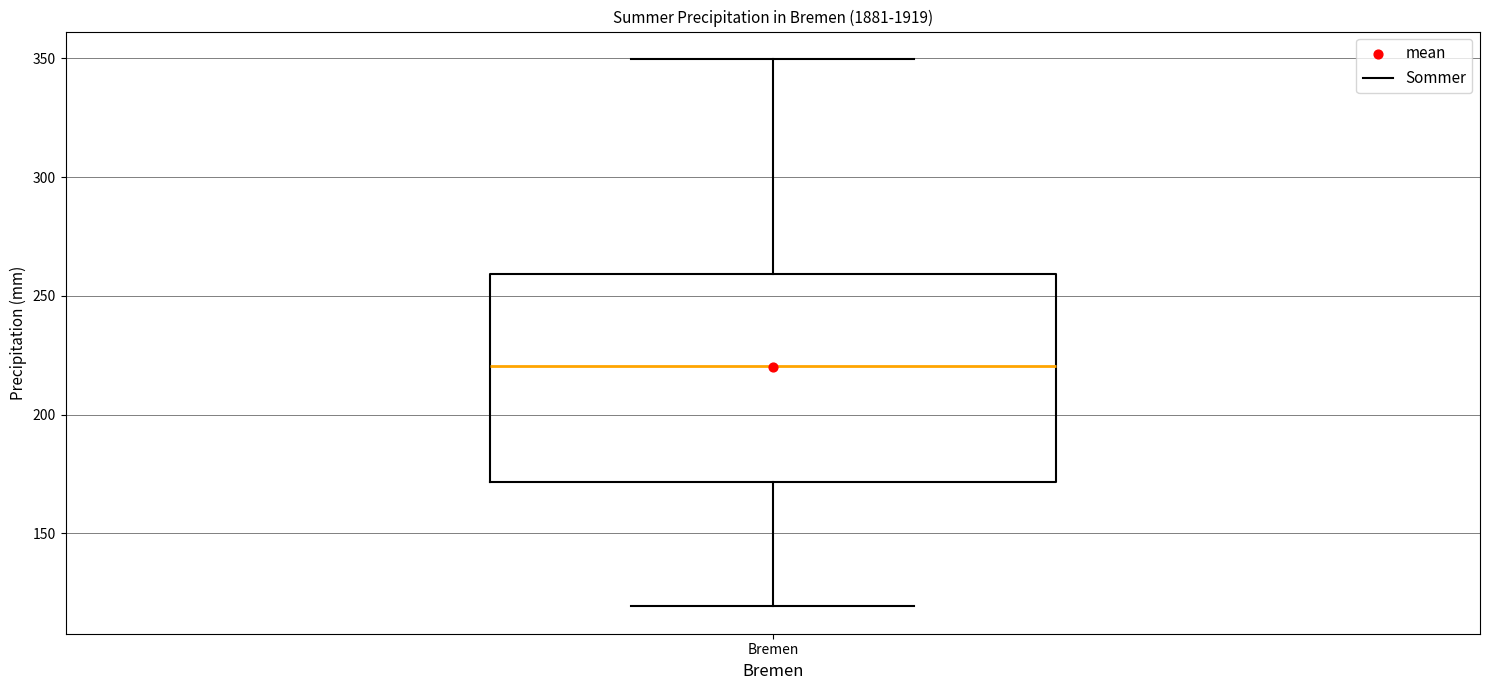

Read this box plot against the y-axis: the position of the median line, the range covered by the box, and the ends of both whiskers. The values are not printed on the chart, so give them approximately, as read against the axis.

median 220, box 170 to 260, whiskers 120 to 350